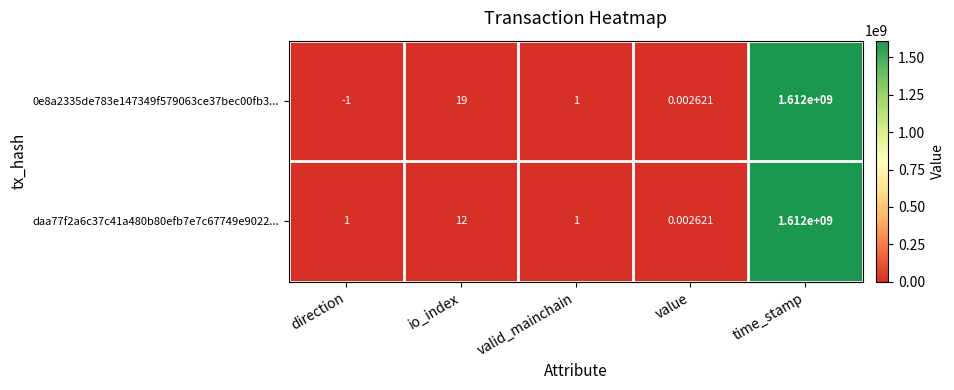

Count the number of categories in the chart.

5